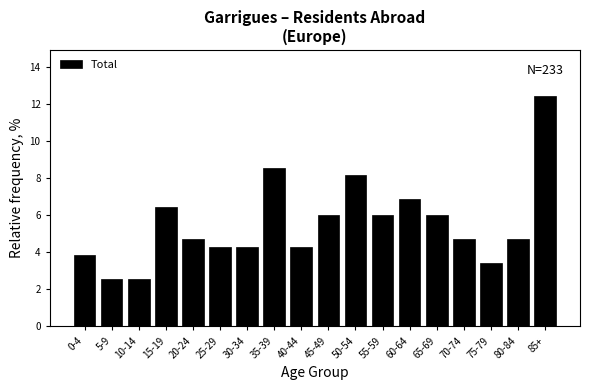

Reading left to right, list all the values displayed in this chart.

3.9	2.6	2.6	6.4	4.7	4.3	4.3	8.6	4.3	6.0	8.2	6.0	6.9	6.0	4.7	3.4	4.7	12.4